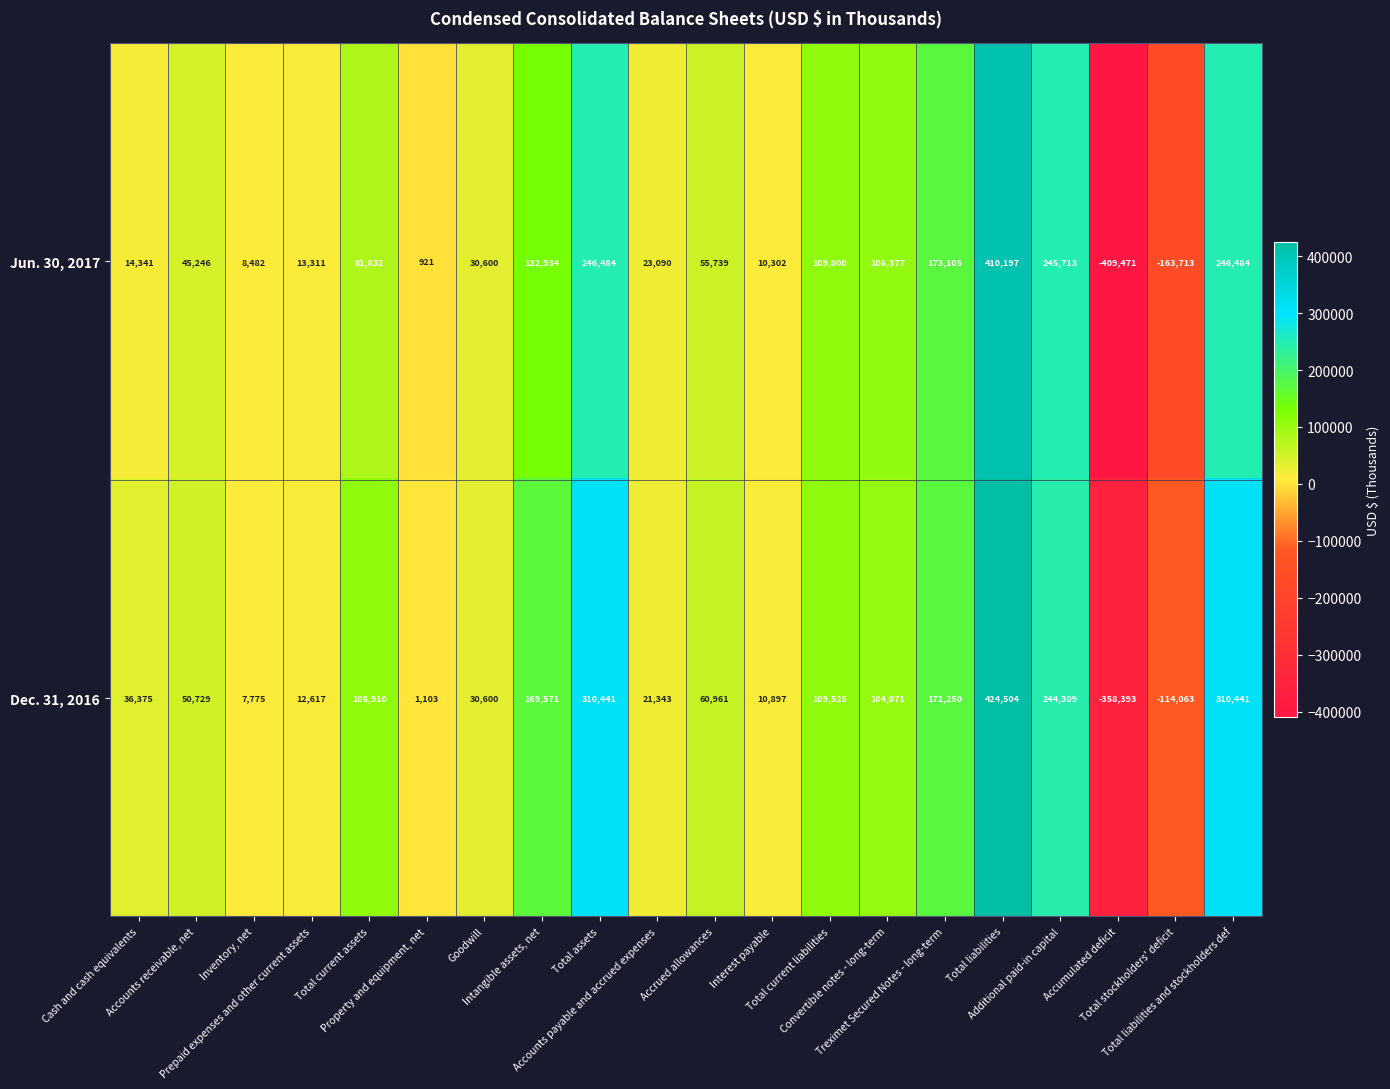

Which category has the highest value across all series?

Total liabilities